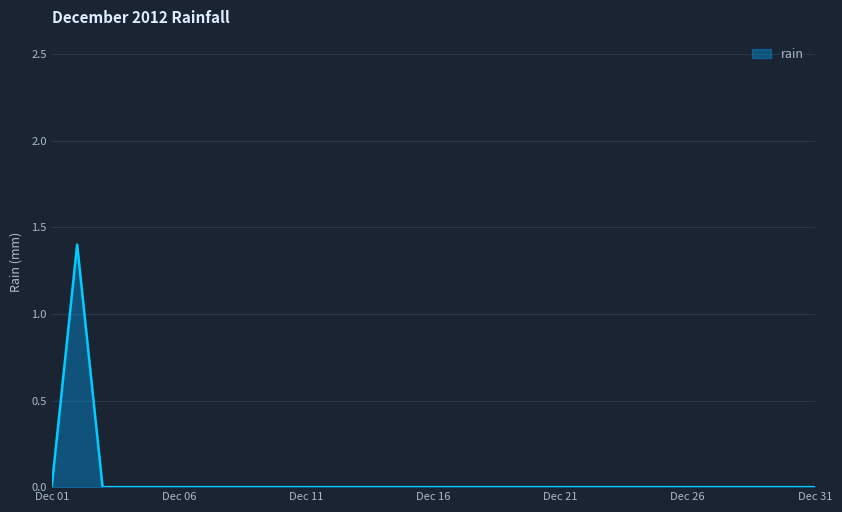

What is the greatest value displayed?

1.4